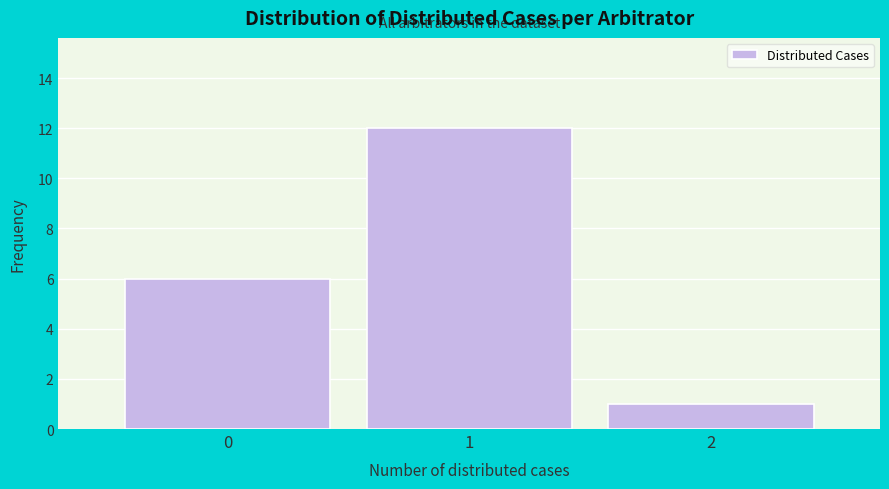

Reading left to right, list every bar in this chart as the range it spans on the x-axis followed by its height. The values are not printed on the chart, so give them approximately, as read against the axis.

-0.5 to 0.5: 6
0.5 to 1.5: 12
1.5 to 2.5: 1